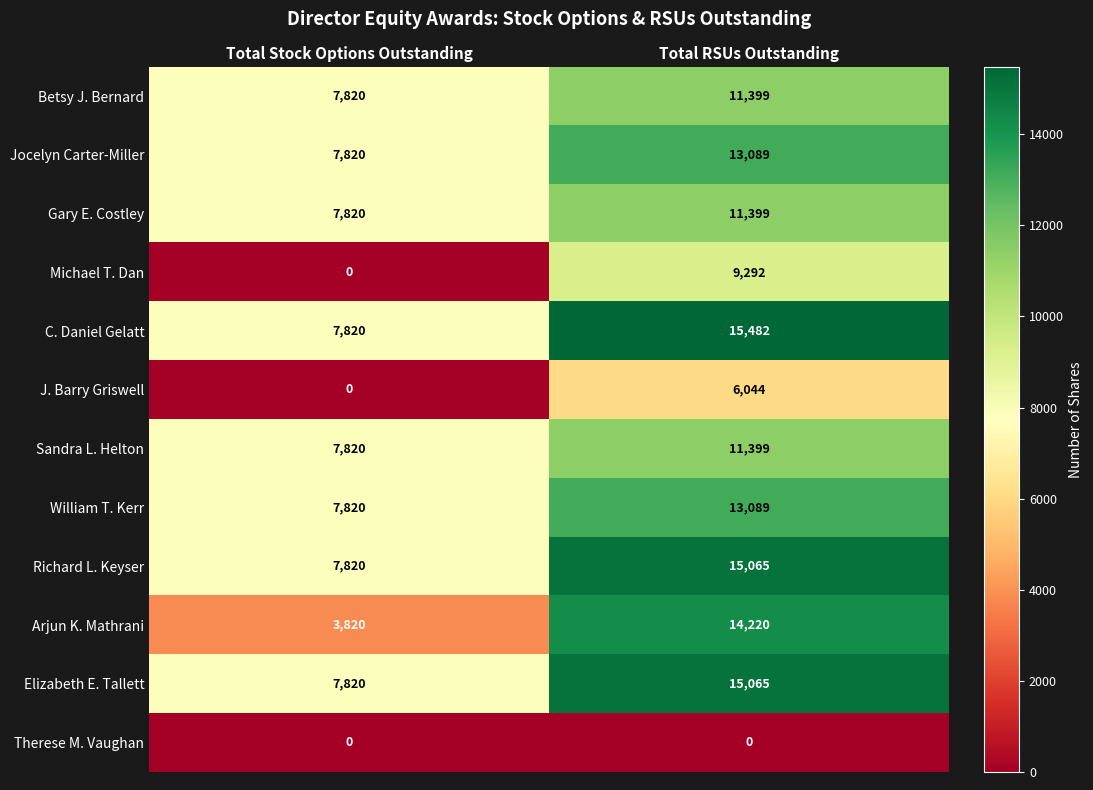

Reading right to left, extract all data points from this chart.

Betsy J. Bernard: Total RSUs Outstanding=11399	Total Stock Options Outstanding=7820
Jocelyn Carter-Miller: Total RSUs Outstanding=13089	Total Stock Options Outstanding=7820
Gary E. Costley: Total RSUs Outstanding=11399	Total Stock Options Outstanding=7820
Michael T. Dan: Total RSUs Outstanding=9292	Total Stock Options Outstanding=0
C. Daniel Gelatt: Total RSUs Outstanding=15482	Total Stock Options Outstanding=7820
J. Barry Griswell: Total RSUs Outstanding=6044	Total Stock Options Outstanding=0
Sandra L. Helton: Total RSUs Outstanding=11399	Total Stock Options Outstanding=7820
William T. Kerr: Total RSUs Outstanding=13089	Total Stock Options Outstanding=7820
Richard L. Keyser: Total RSUs Outstanding=15065	Total Stock Options Outstanding=7820
Arjun K. Mathrani: Total RSUs Outstanding=14220	Total Stock Options Outstanding=3820
Elizabeth E. Tallett: Total RSUs Outstanding=15065	Total Stock Options Outstanding=7820
Therese M. Vaughan: Total RSUs Outstanding=0	Total Stock Options Outstanding=0